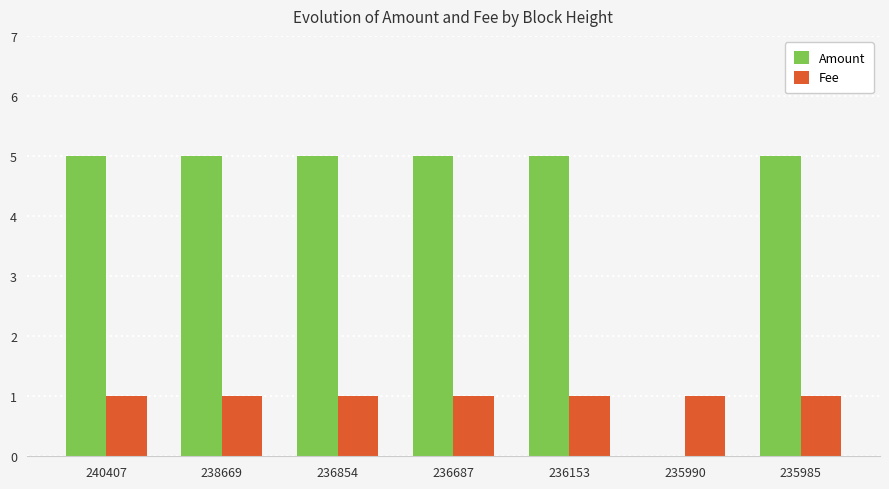

Which series changed the most between 235990 and 235985?

Amount